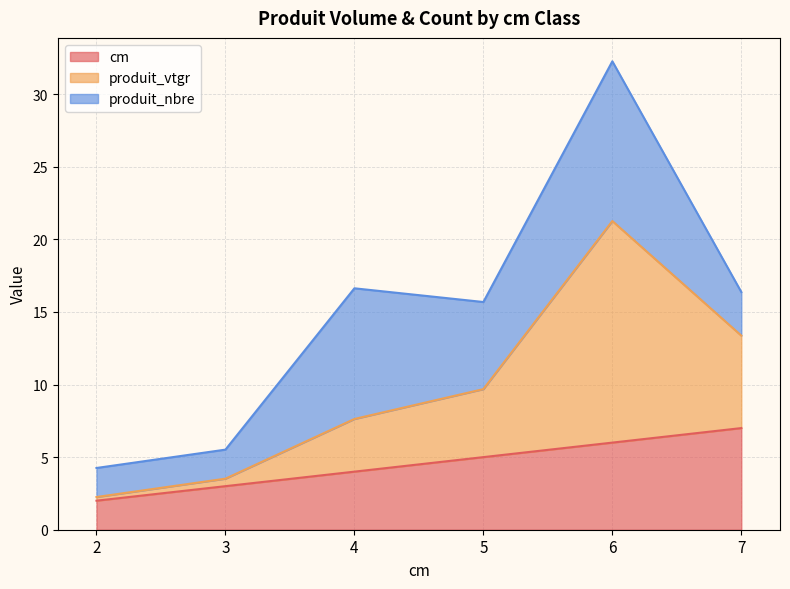

True or false: cm has a value of 5.3 at 4.

False